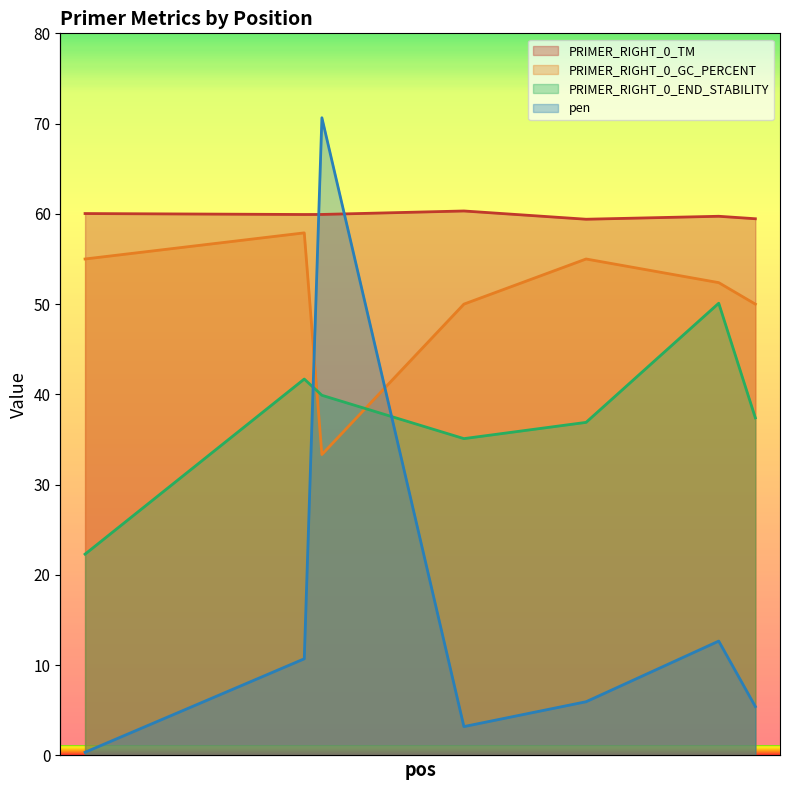

True or false: pen has more than 1 points higher than both neighbors.

True